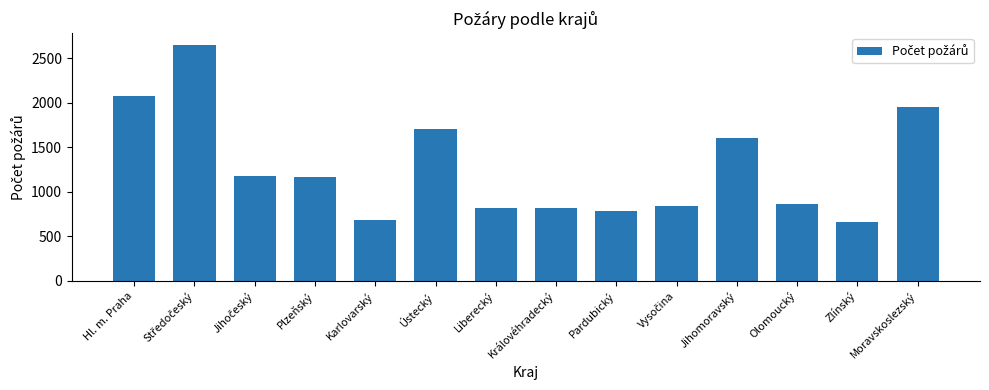

Where is the data nearest to the value 1653?

Ústecký